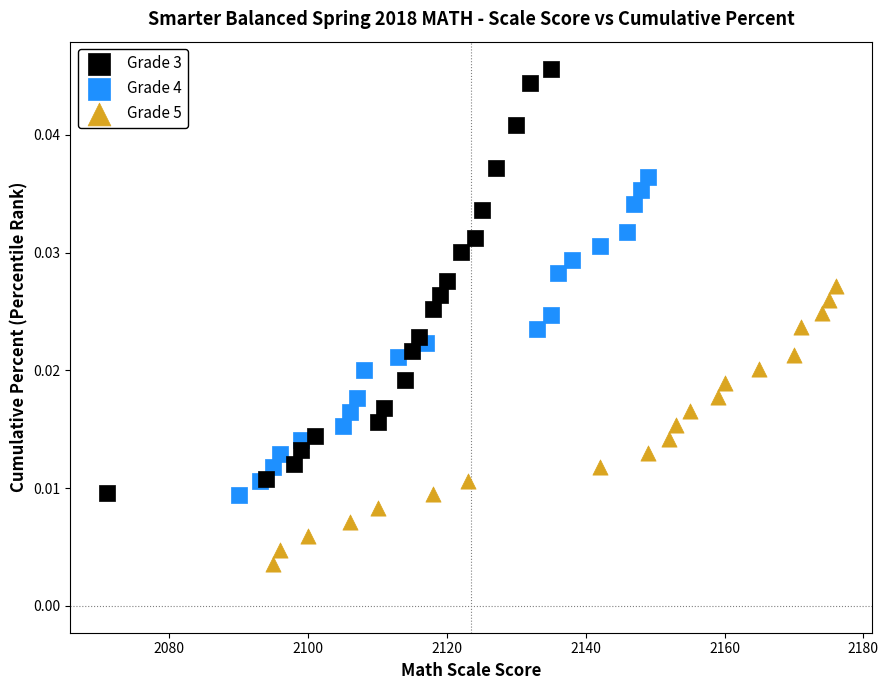

Which series contains the highest Y value?

Grade 3